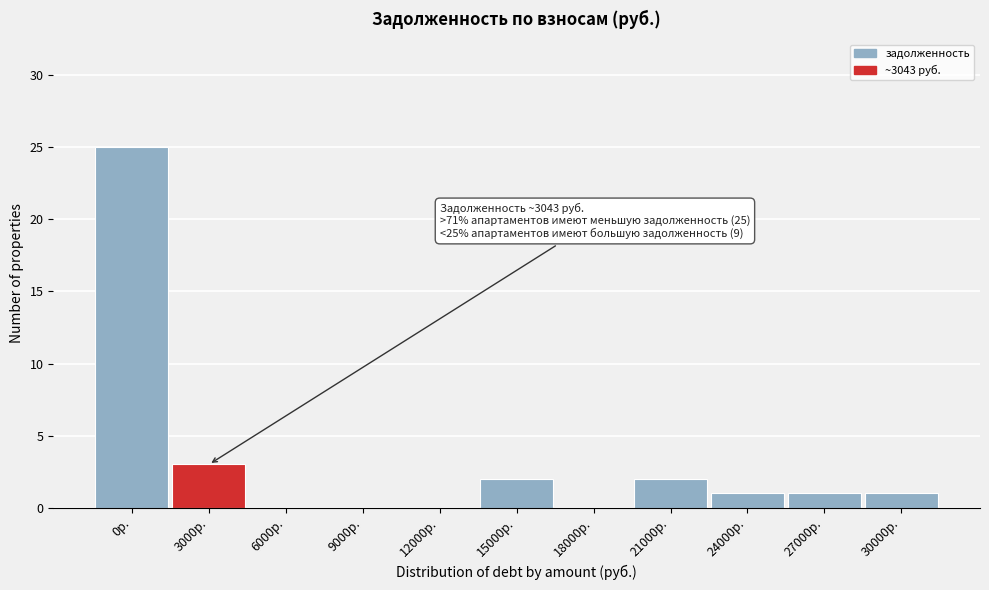

Reading left to right, transcribe all the data shown in this chart.

0р.=25	3000р.=3	6000р.=0	9000р.=0	12000р.=0	15000р.=2	18000р.=0	21000р.=2	24000р.=1	27000р.=1	30000р.=1